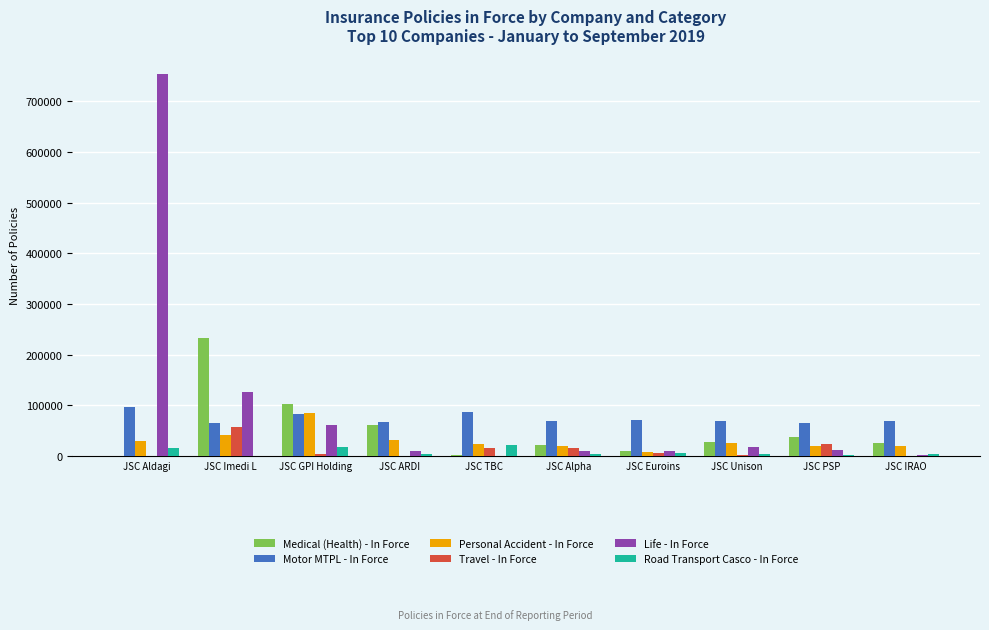

Are the bars grouped side by side (vs. stacked)?

Yes